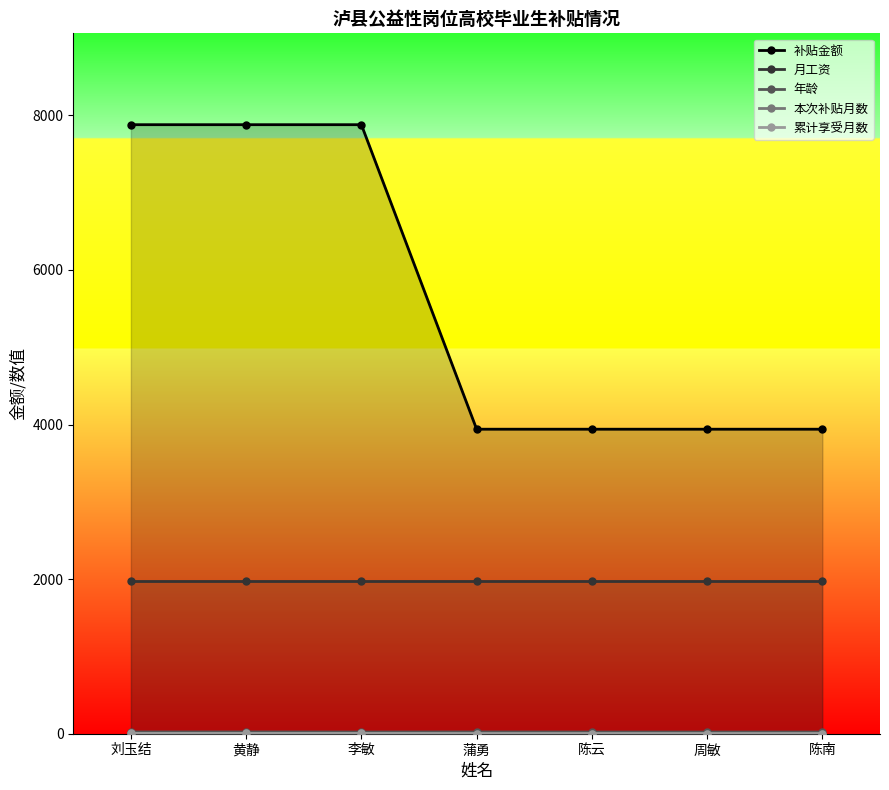

Which category has the highest value across all series?

刘玉结